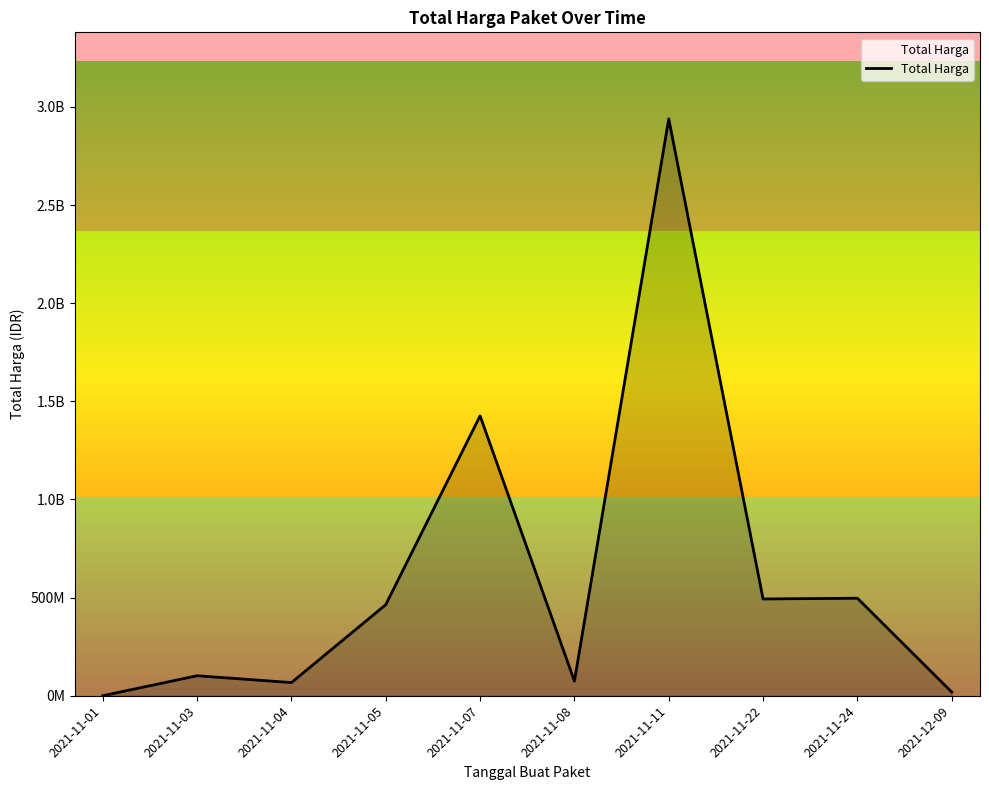

What is the maximum value shown in the chart?

2938963240